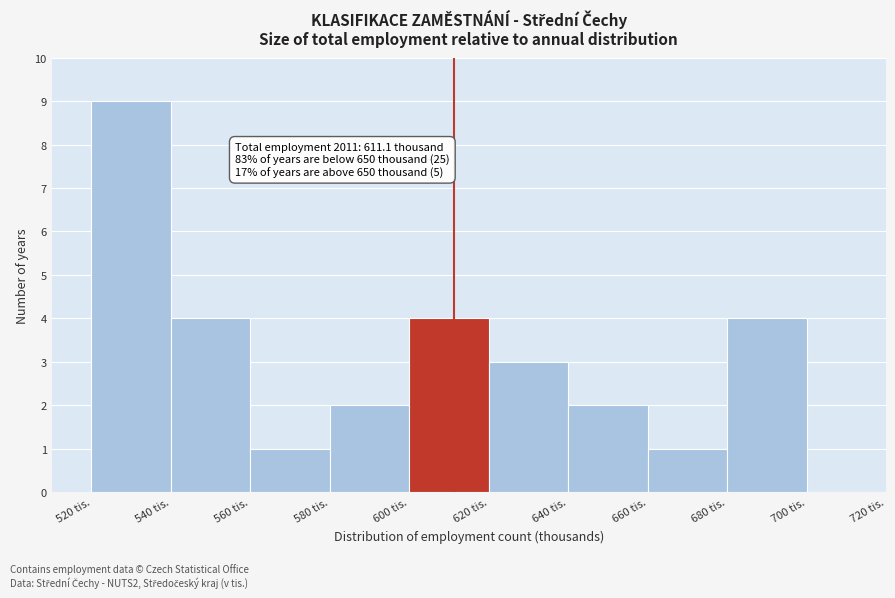

Over which range of the x-axis is the bar tallest?

520 to 540